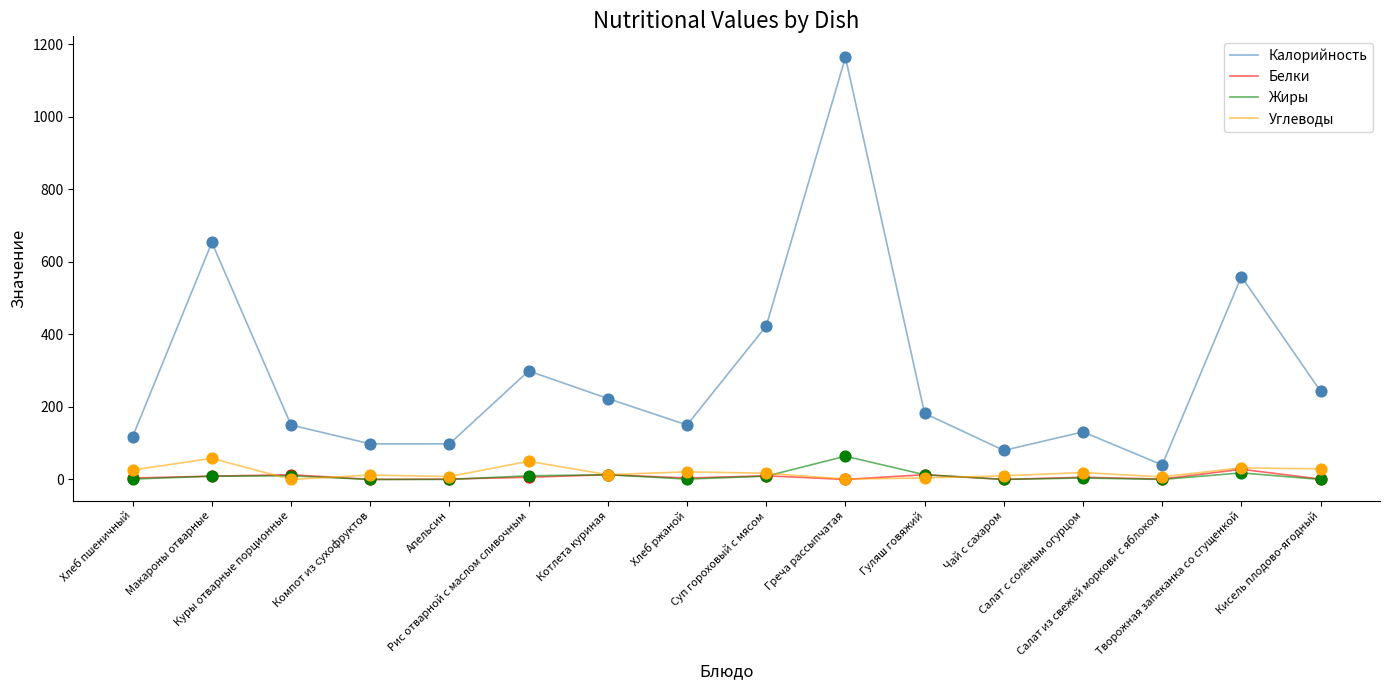

Which series has the largest total across all categories?

Калорийность